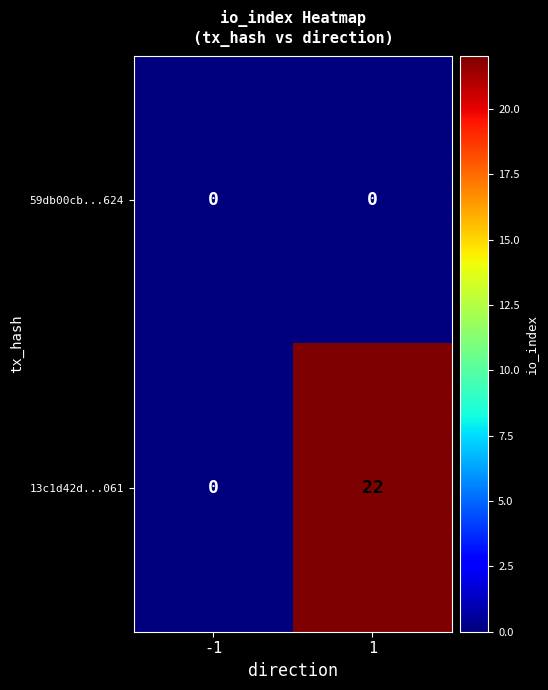

Which series changed the most between -1 and 1?

13c1d42d...061